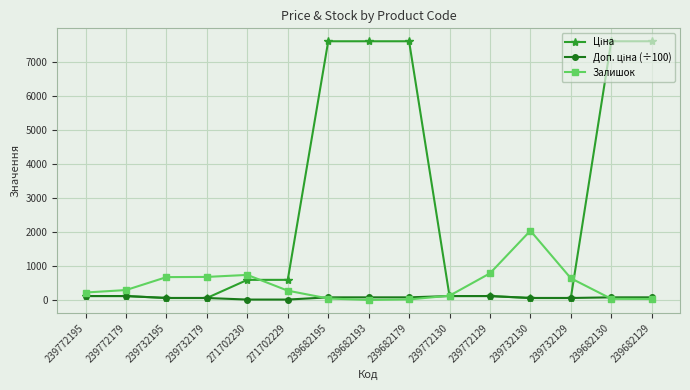

What position from the right is 271702229?

10